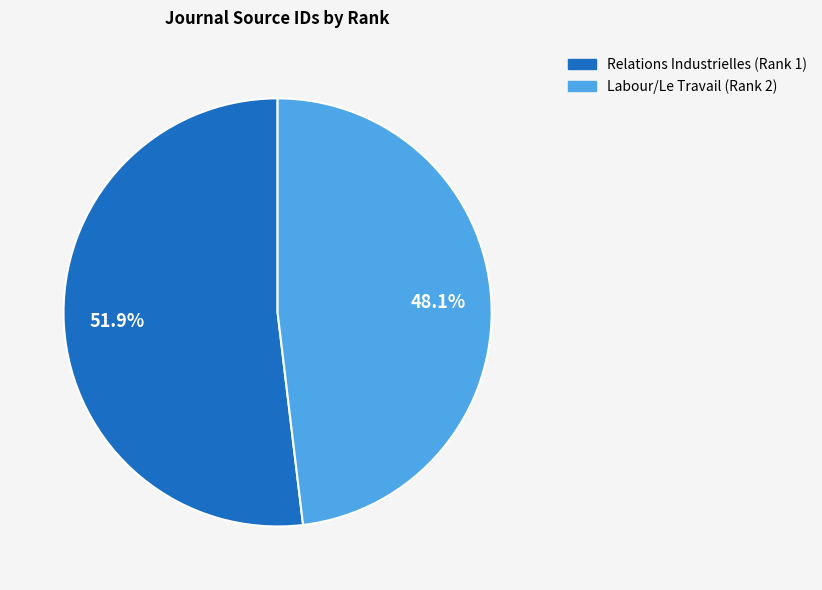

Rank the categories by value from lowest to highest.

Labour/Le Travail (Rank 2), Relations Industrielles (Rank 1)